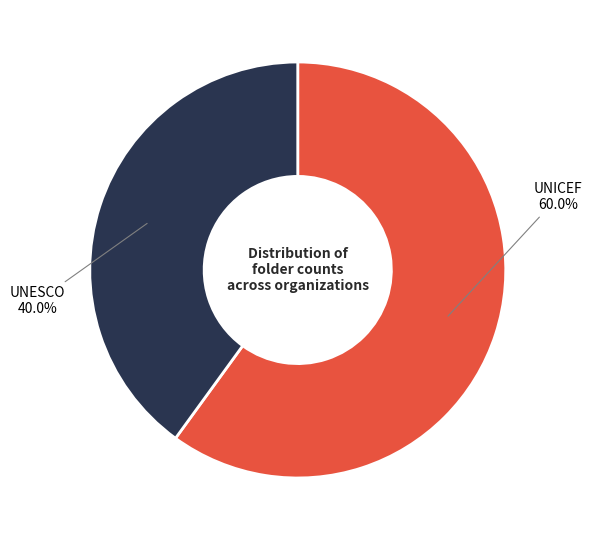

Is it true that UNICEF is 60% of the pie?

True